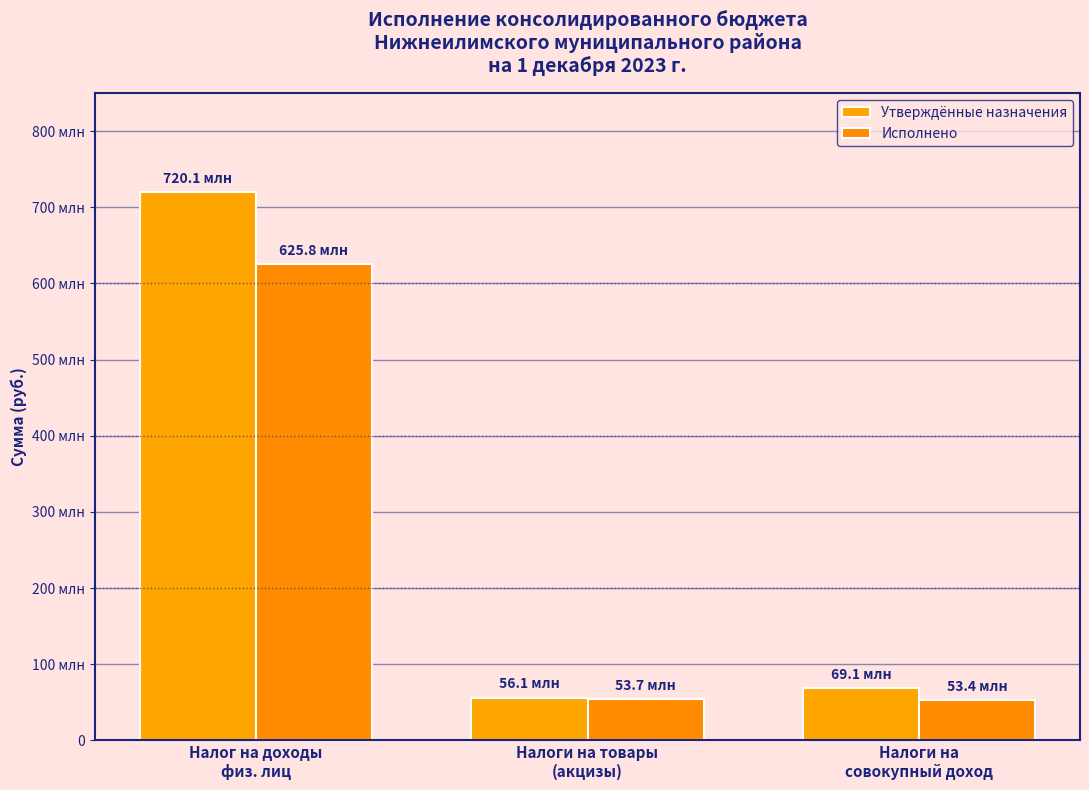

Are the bars horizontal?

No